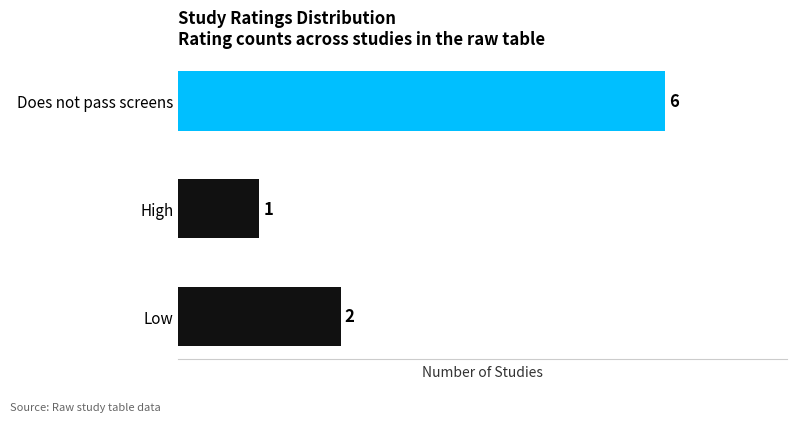

How many values are between 1 and 6?

3